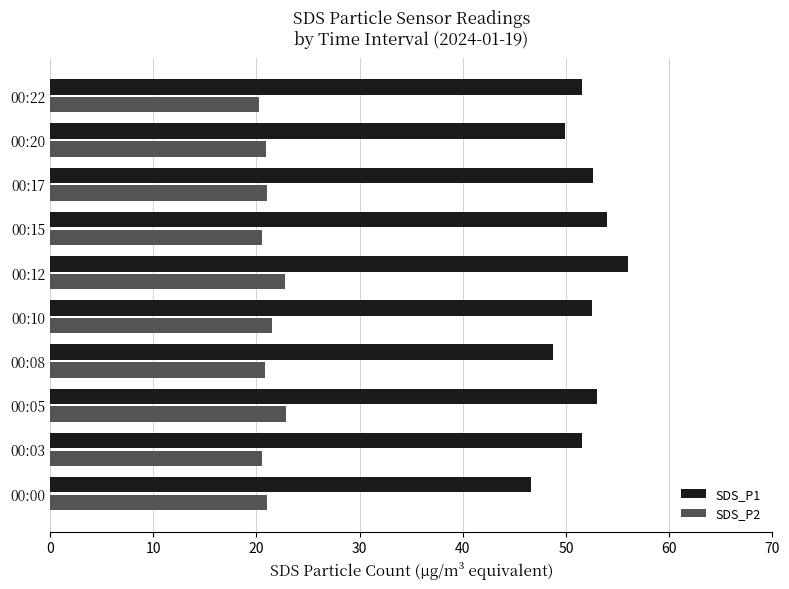

What is the highest value of the SDS_P2 series?

22.9